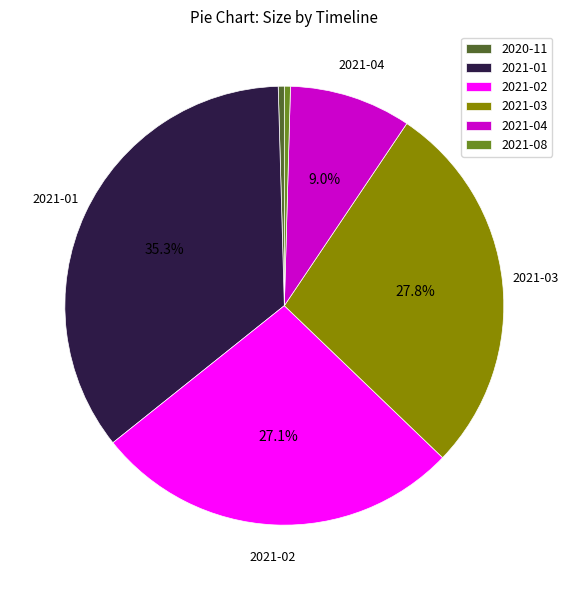

To the nearest percent, what is the average slice percentage?

17%